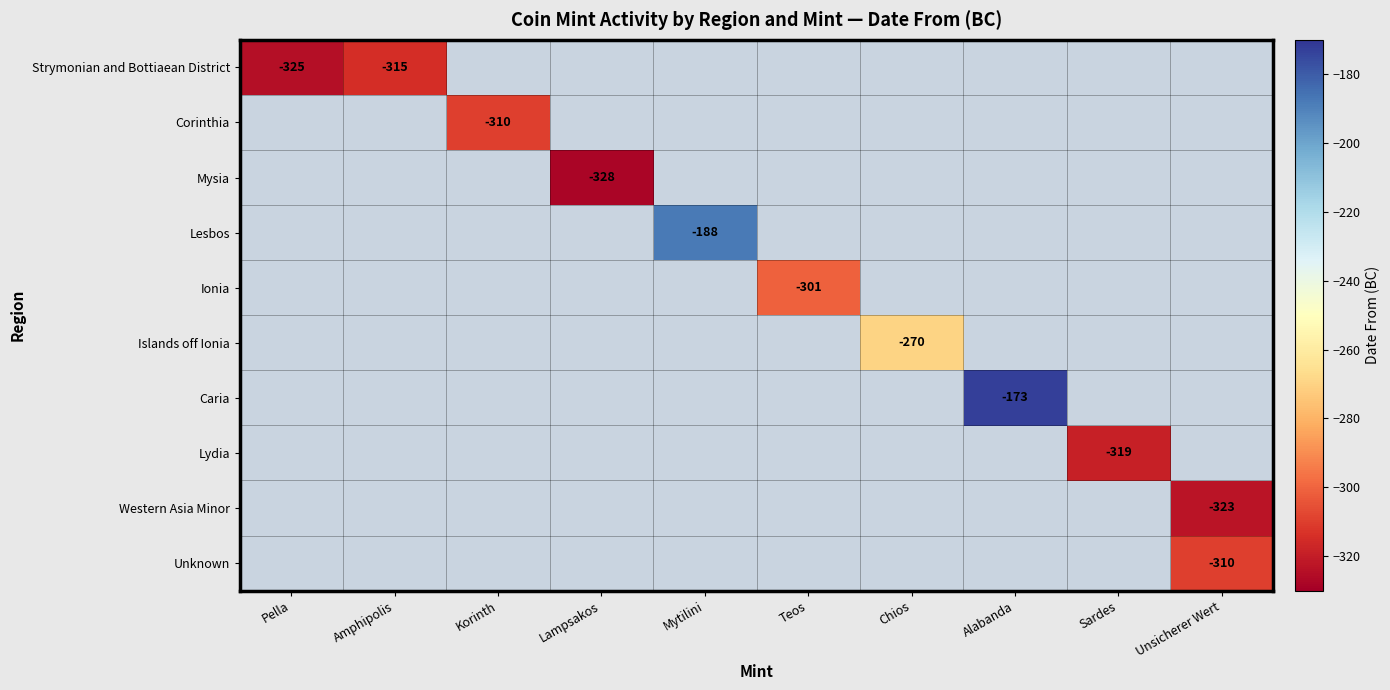

Is it true that Corinthia equals -486 at Korinth?

False